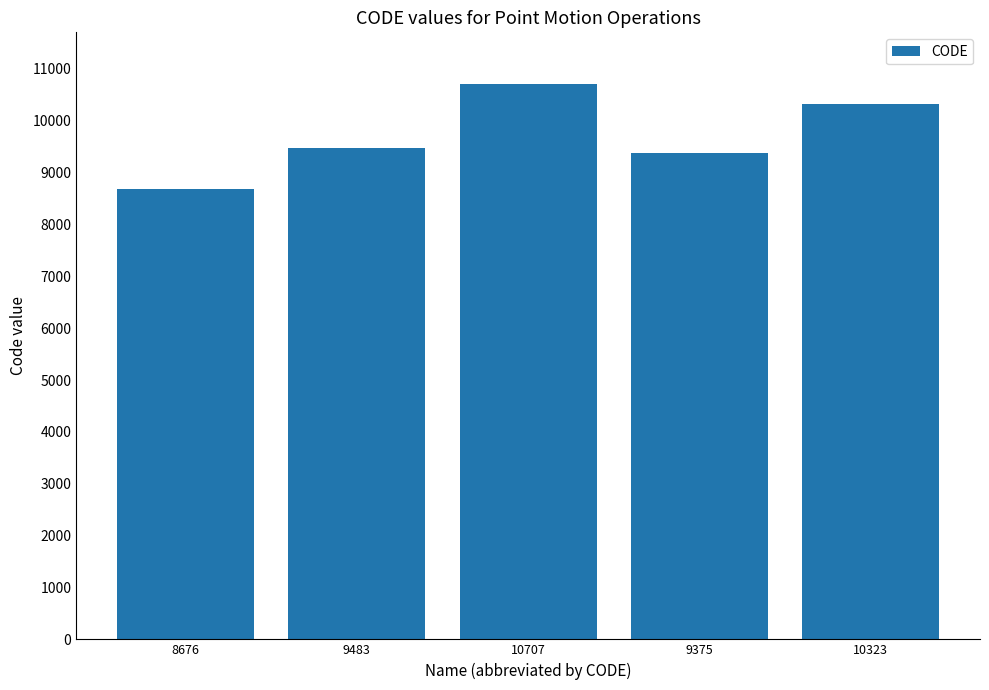

What is the sum of all values?

48564